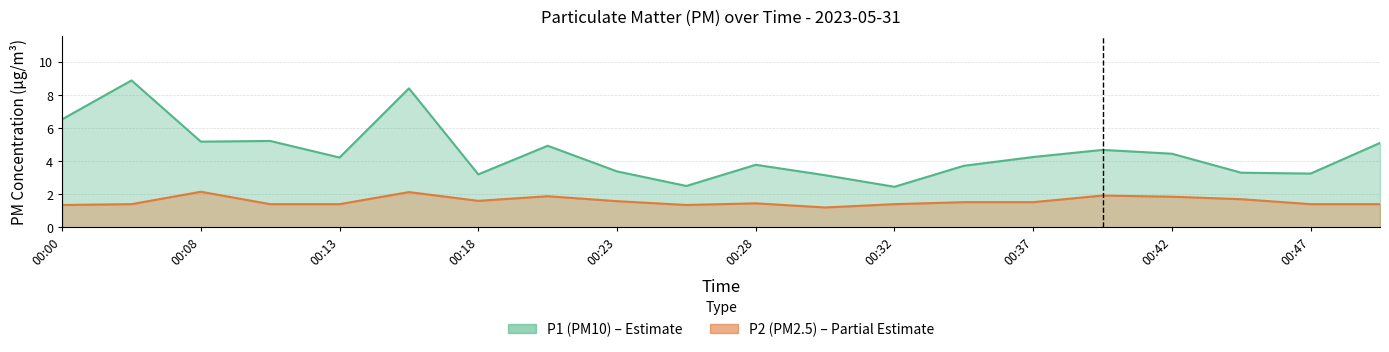

What is the total value across all series at 00:25?

3.9